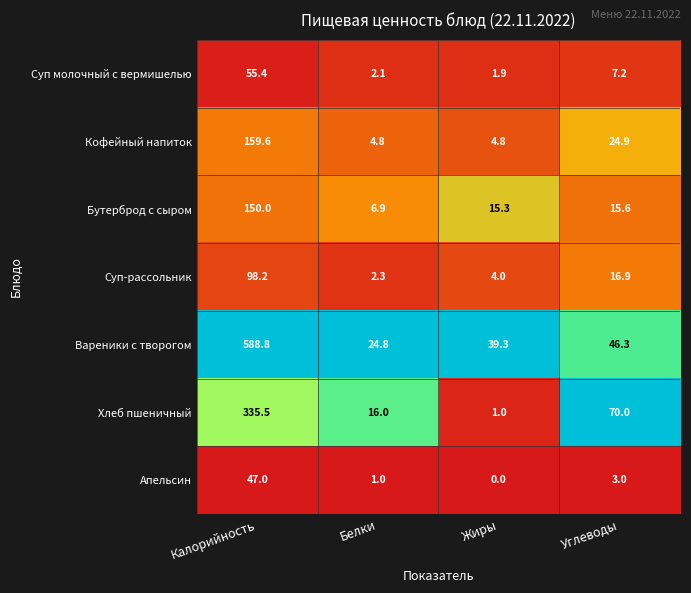

Which series has the widest spread of values?

Вареники с творогом